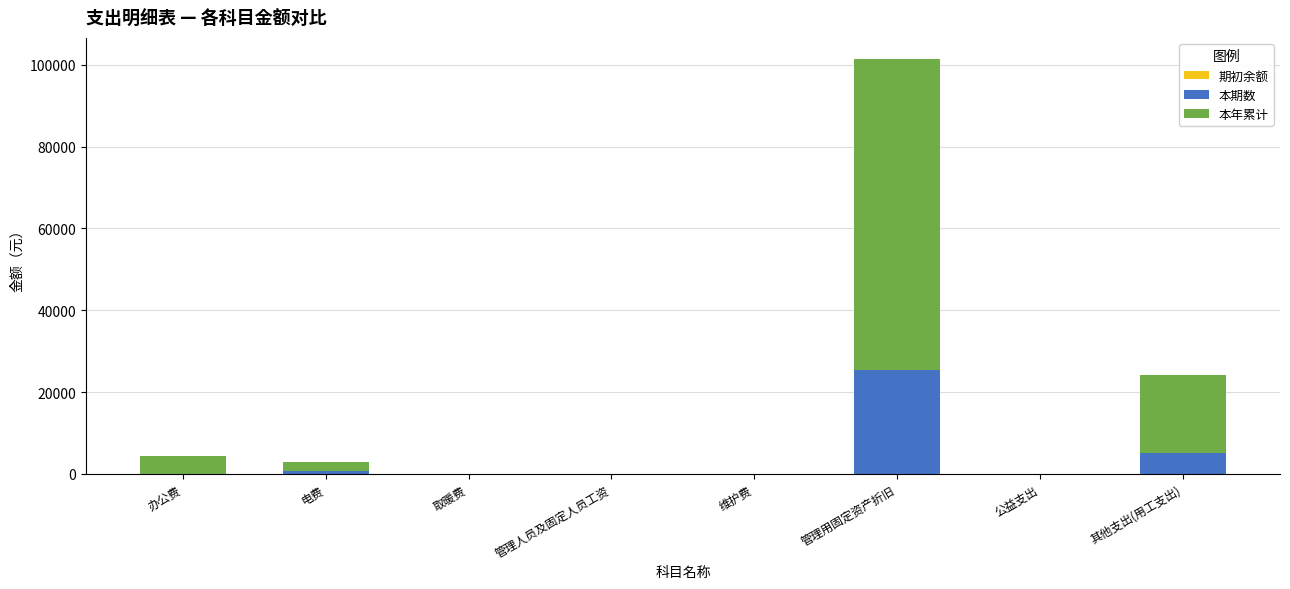

Are the bars grouped side by side (vs. stacked)?

No